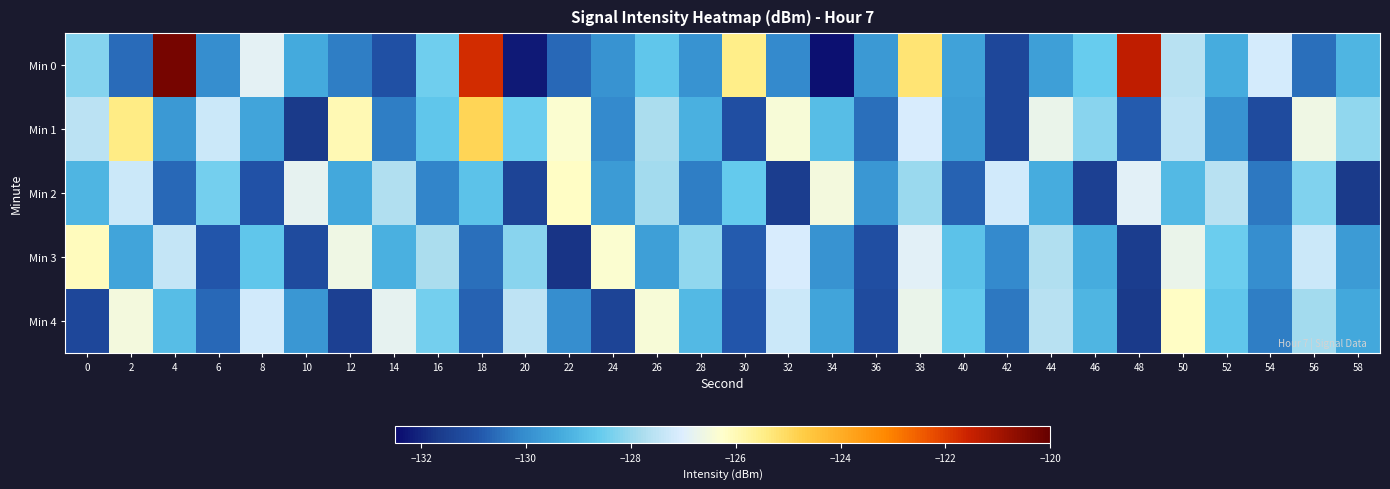

What is the total value across all series at 58?

-648.0